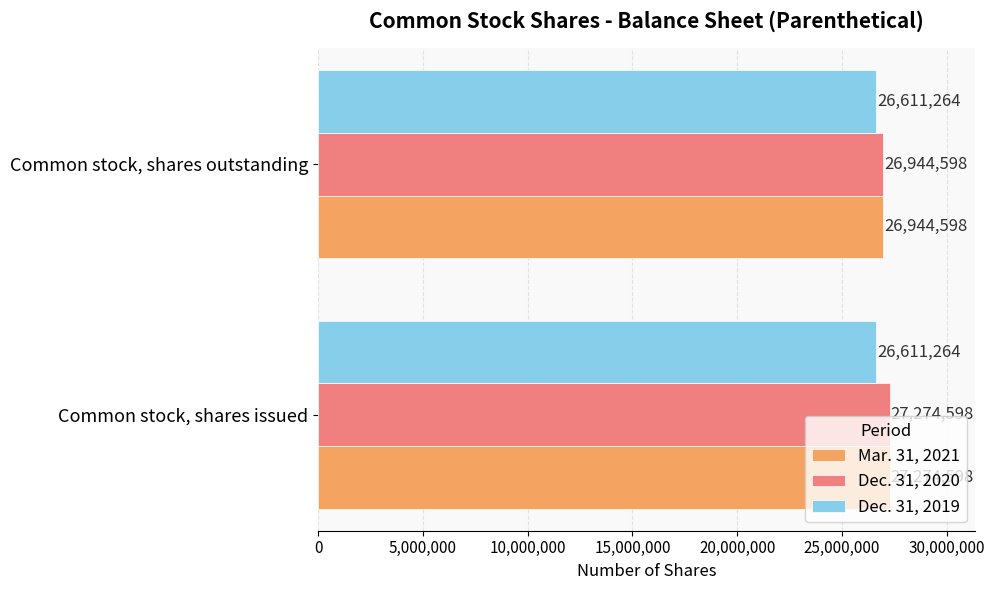

Count the Mar. 31, 2021 values in the range 26944598 to 27274598.

2